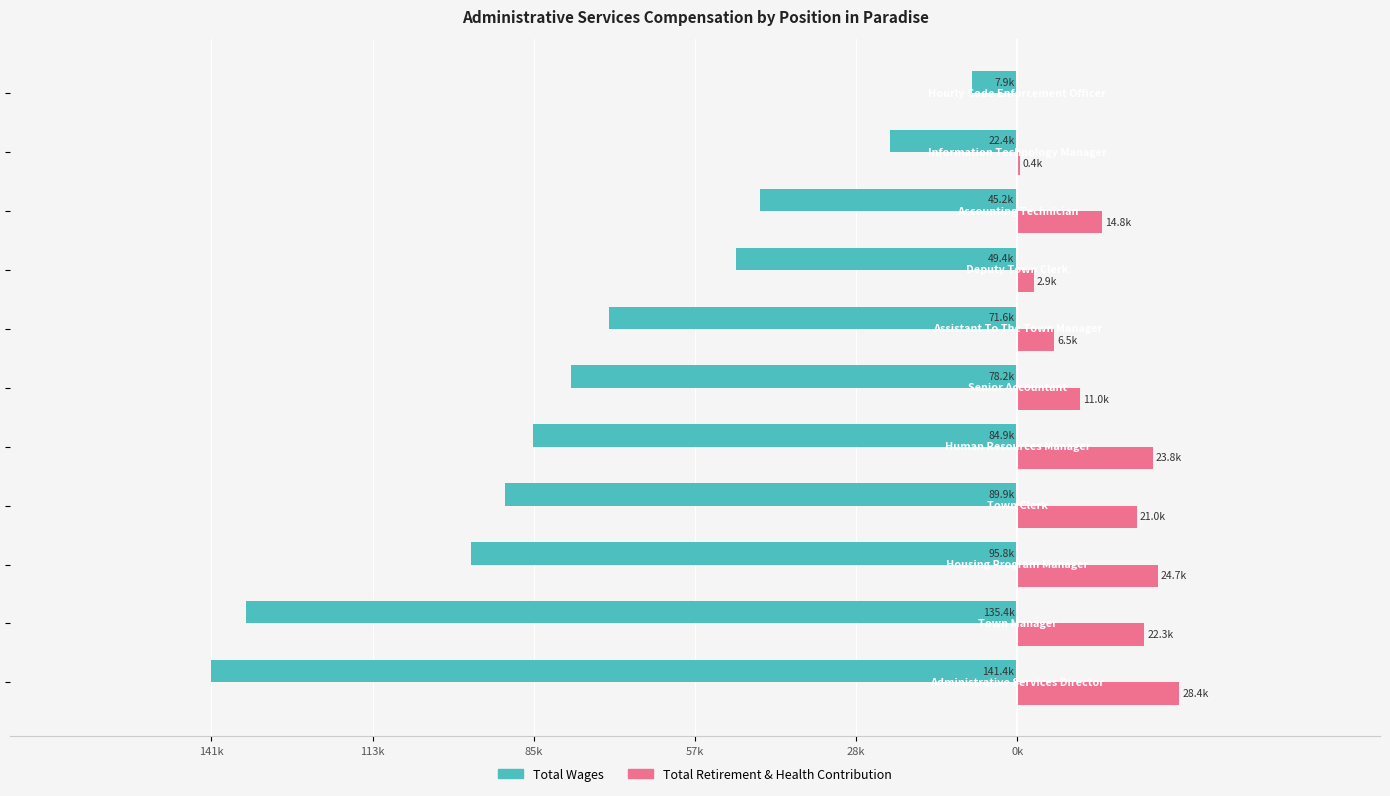

What are all the series names shown in the legend?

Total Wages, Total Retirement & Health Contribution